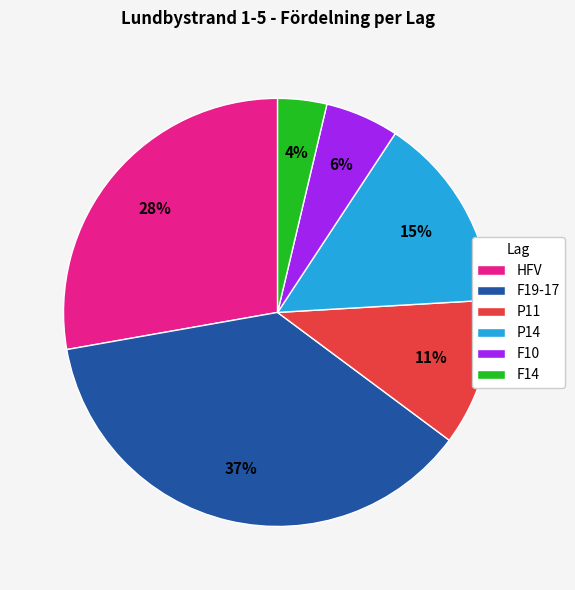

To the nearest percent, what is the average slice percentage?

17%